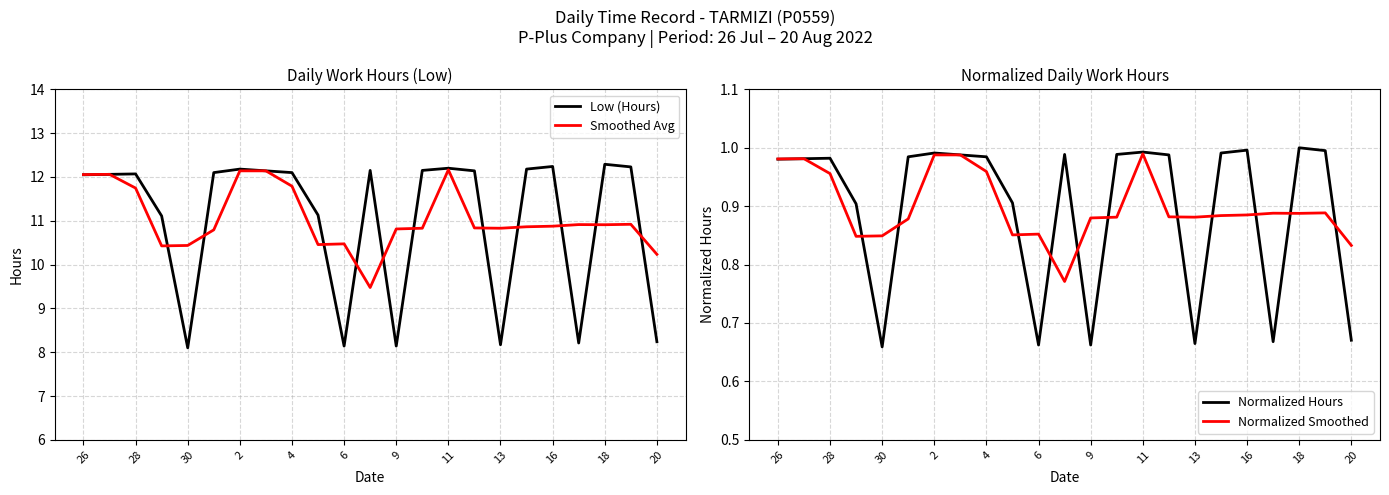

Does the chart display data point markers on the line(s)?

No